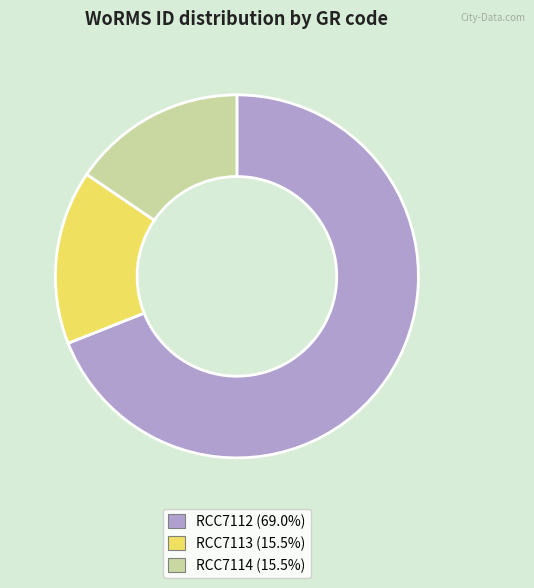

Is RCC7113 the majority of the pie?

No